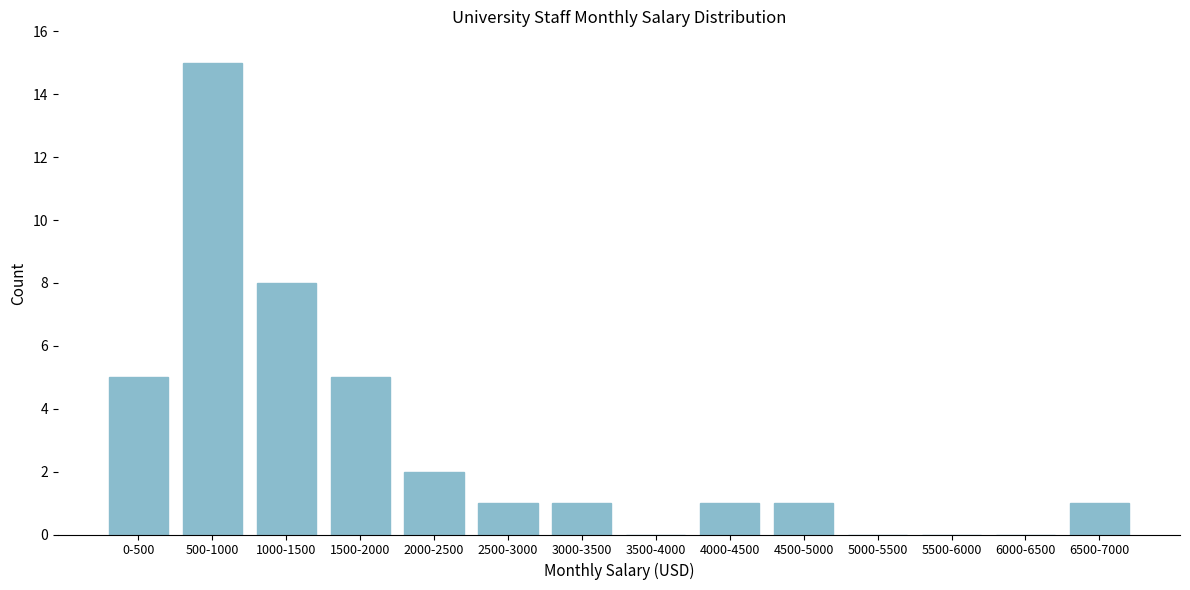

Reading left to right, transcribe all the data shown in this chart.

0-500=5	500-1000=15	1000-1500=8	1500-2000=5	2000-2500=2	2500-3000=1	3000-3500=1	3500-4000=0	4000-4500=1	4500-5000=1	5000-5500=0	5500-6000=0	6000-6500=0	6500-7000=1